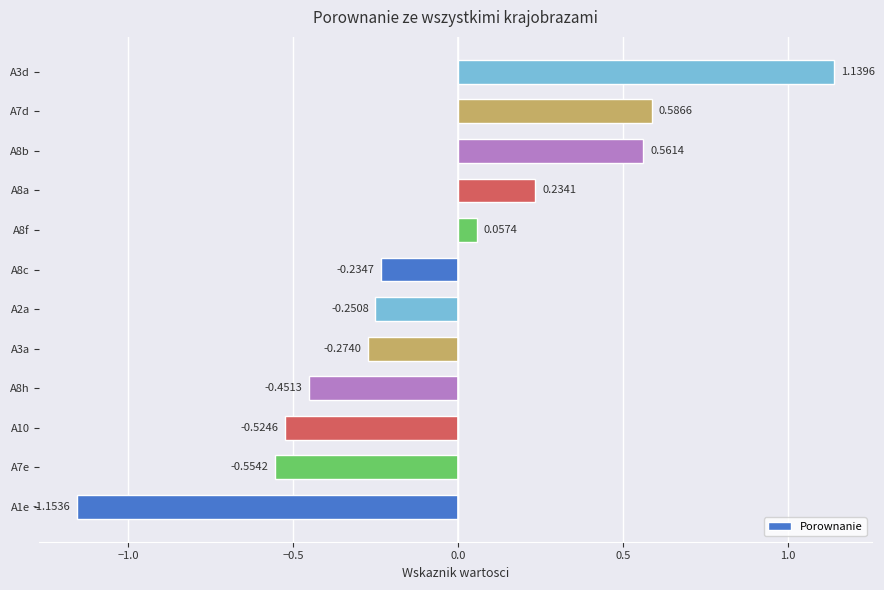

List the labels in order of value, smallest first.

A1e, A7e, A10, A8h, A3a, A2a, A8c, A8f, A8a, A8b, A7d, A3d